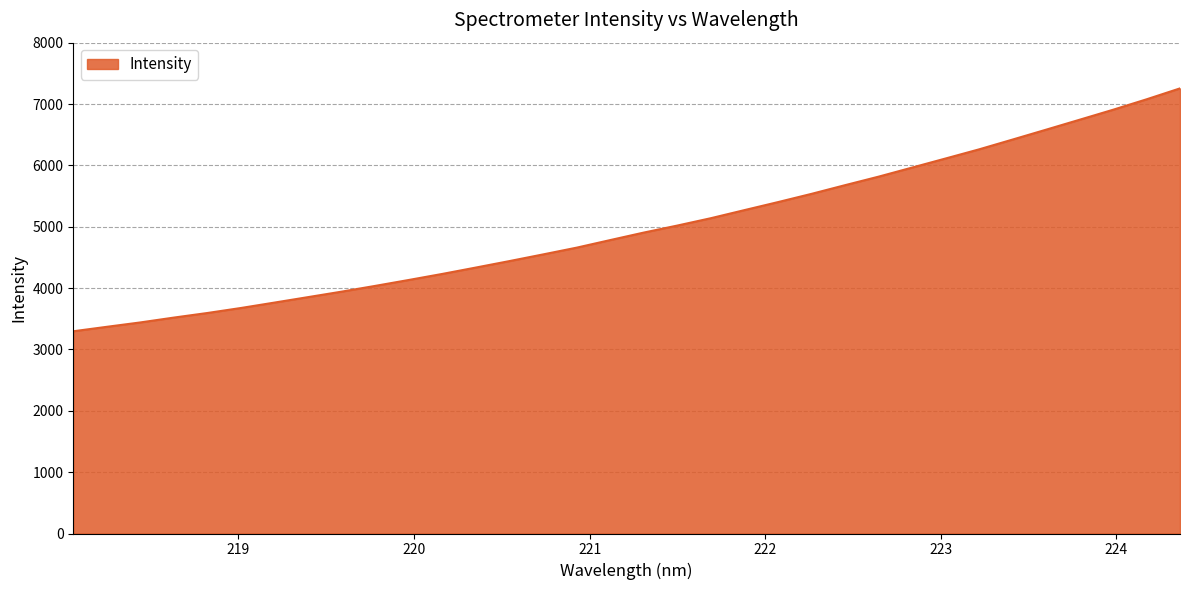

What is the sum of all values?

169705.5